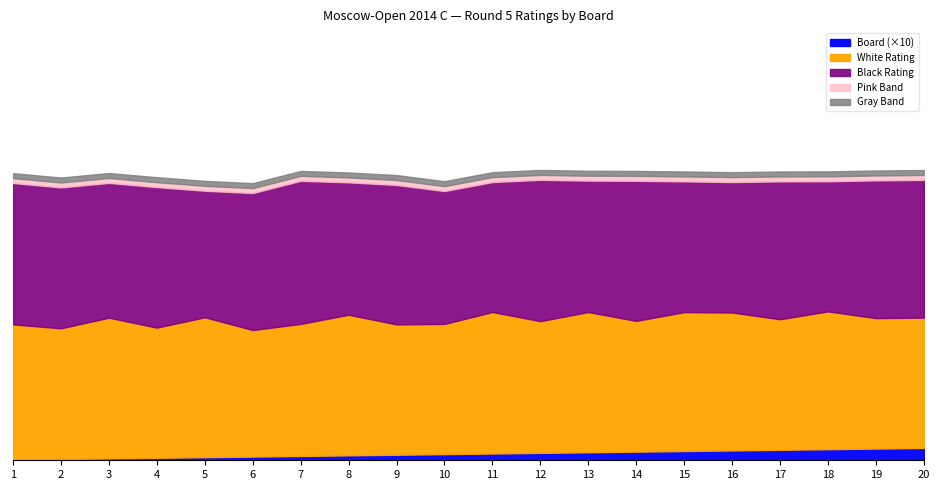

Does the chart have visible grid lines?

No